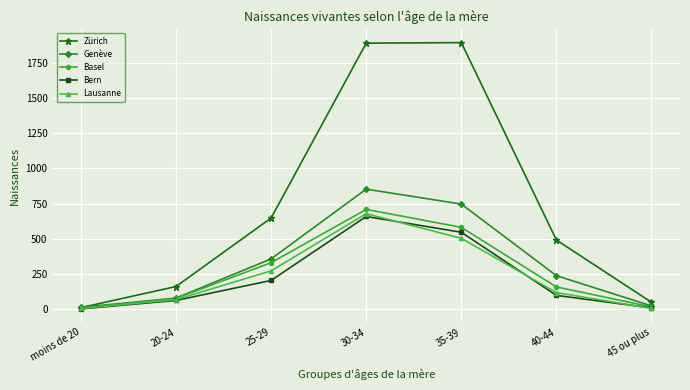

What is the sum of all Genève values?

2315